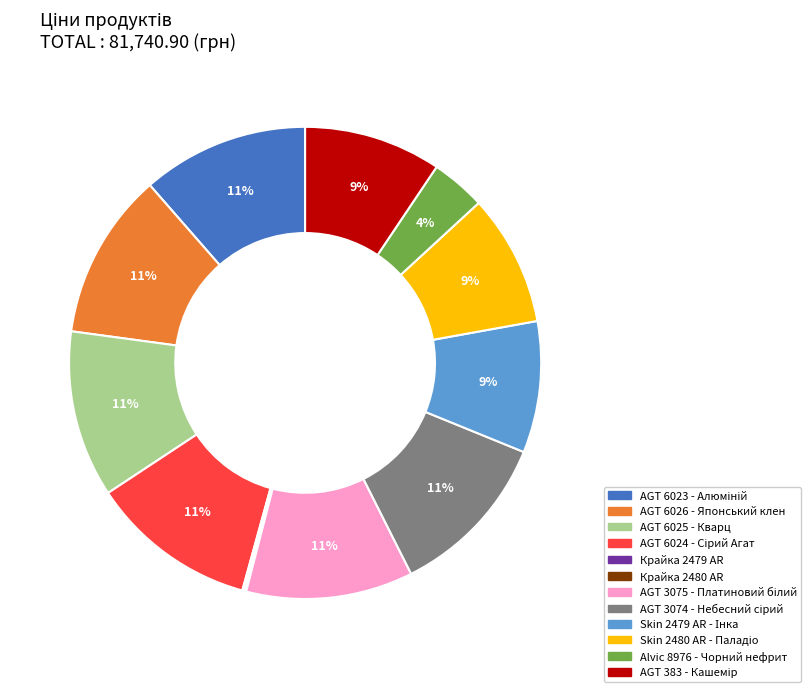

To the nearest percent, what portion does Alvic 8976 - Чорний нефрит represent?

4%